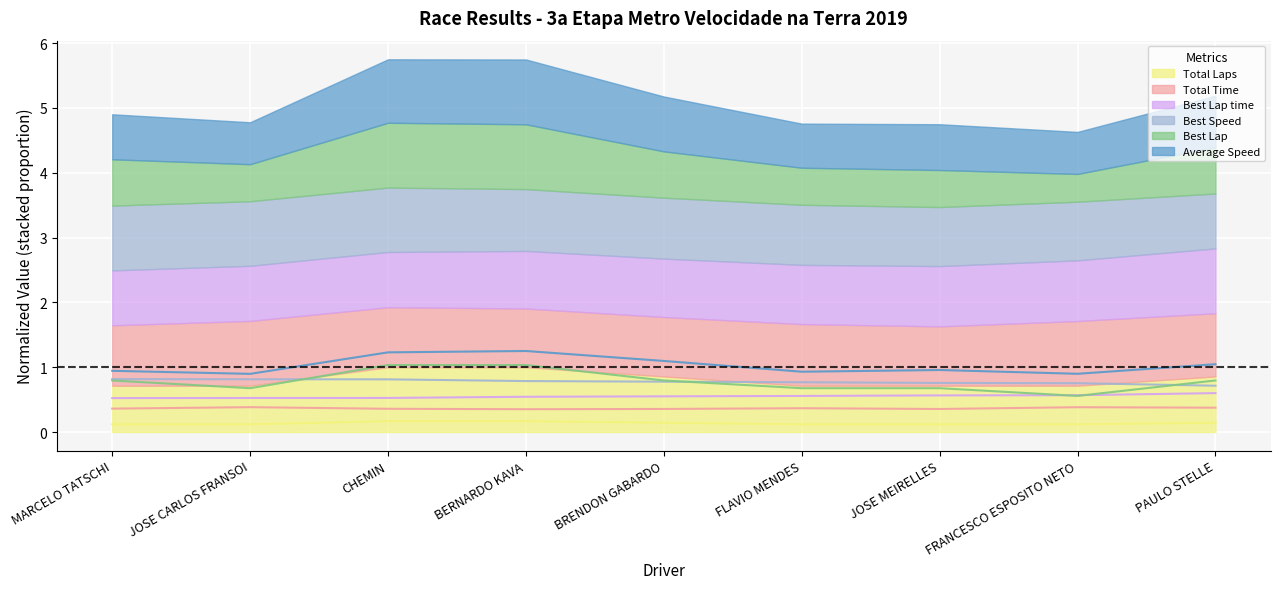

Which label corresponds to the smallest value in the chart?

MARCELO TATSCHI